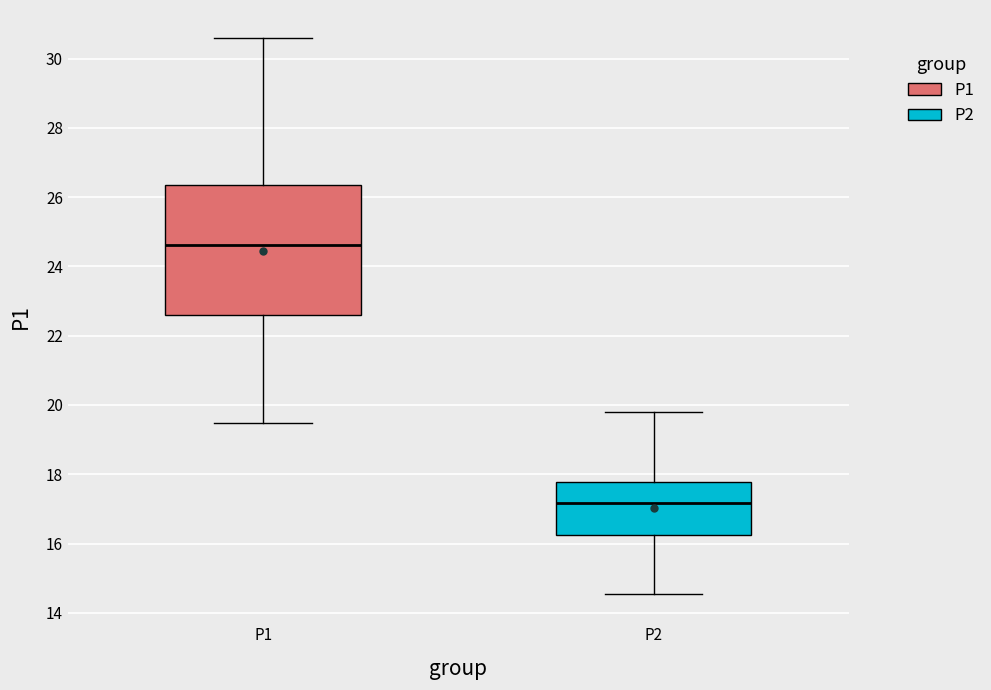

Which box is the tallest, from its lower edge to its upper edge?

P1